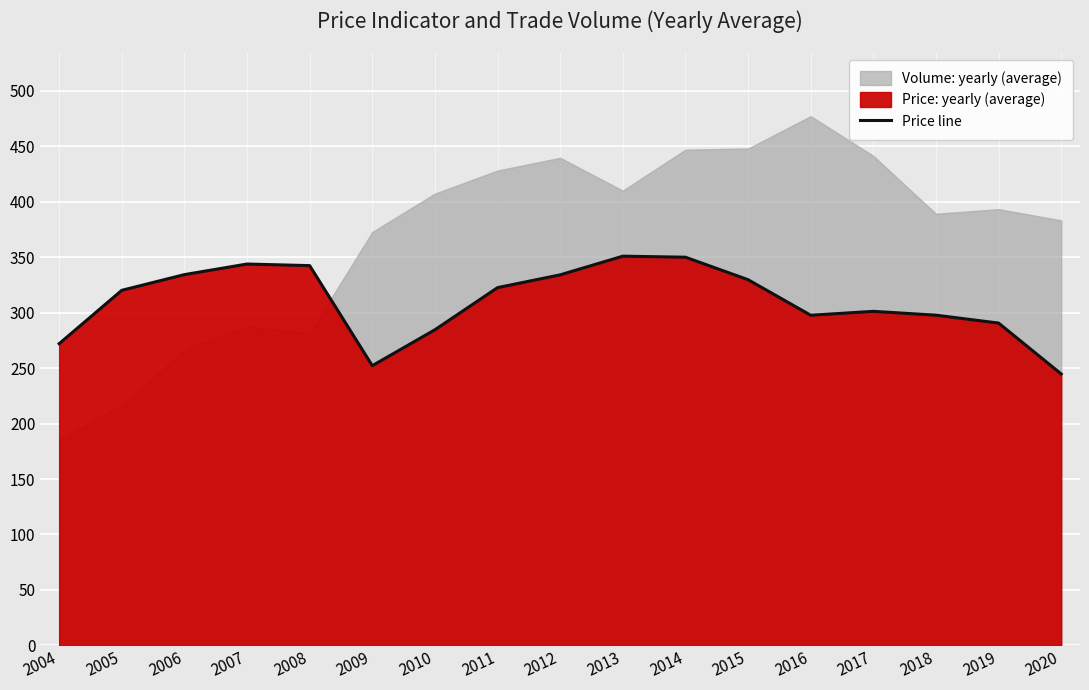

Reading right to left, list all the values displayed in this chart.

2020=244.7	2019=290.6	2018=297.7	2017=301.2	2016=297.7	2015=329.7	2014=350.0	2013=350.9	2012=334.1	2011=322.6	2010=284.6	2009=252.2	2008=342.4	2007=343.8	2006=334.3	2005=320.1	2004=272.0